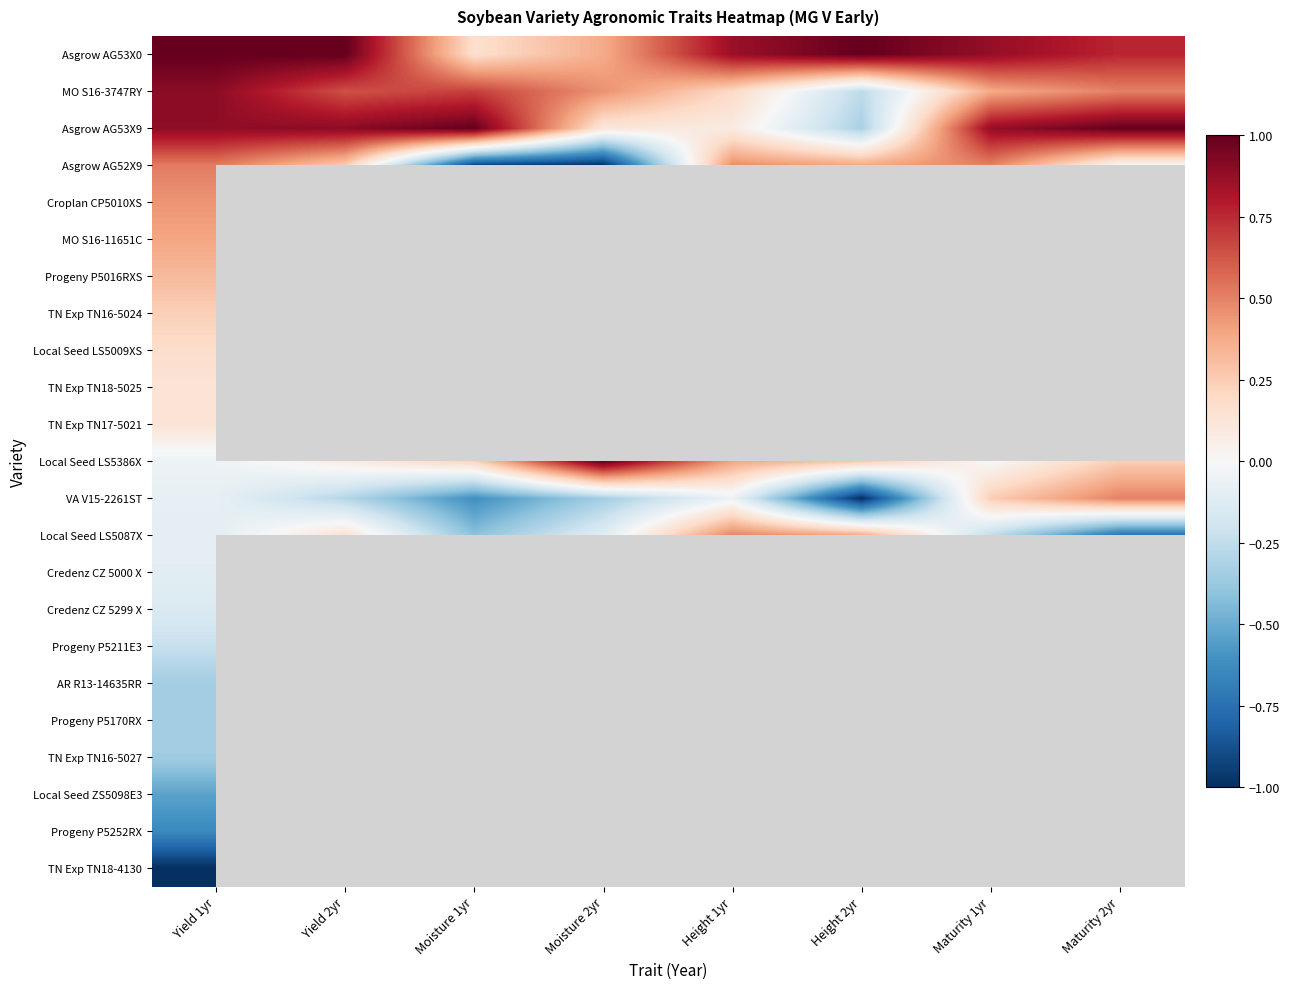

What is the spread (max minus min) of values at Moisture 2yr?

2.0